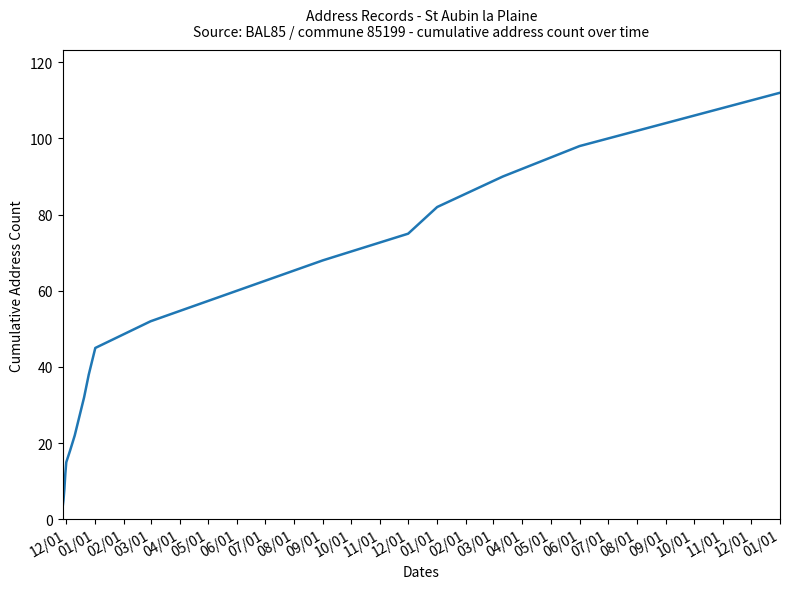

Does the chart display data point markers on the line(s)?

No